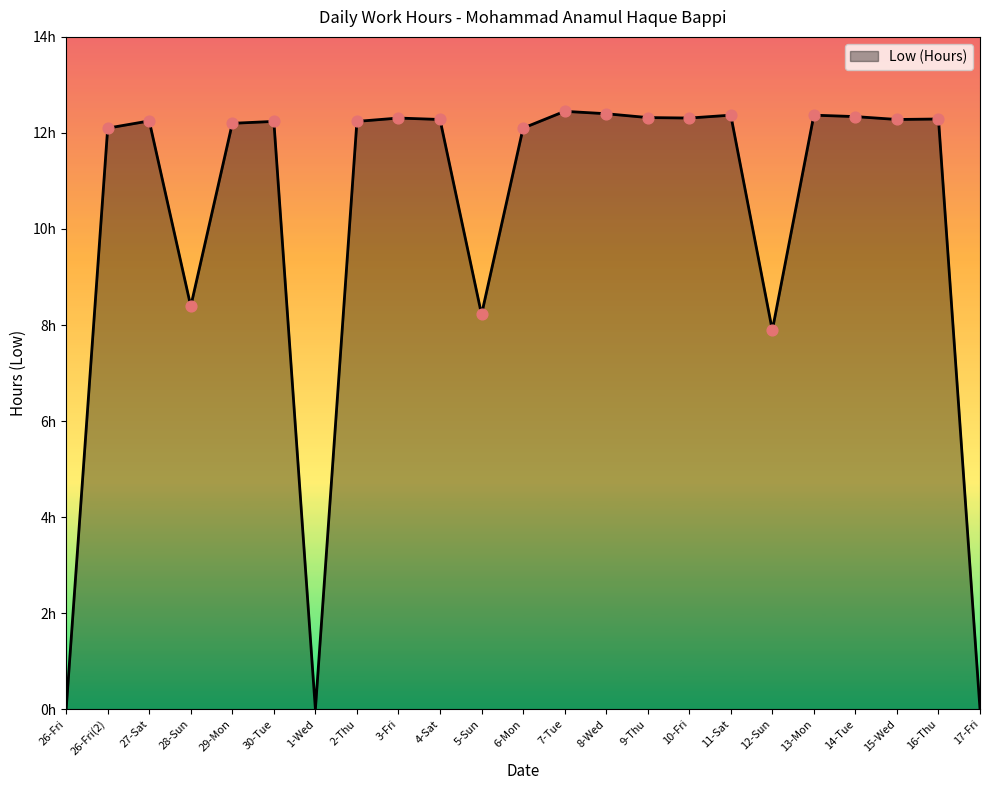

What is the ratio of the value at 8-Wed to the value at 4-Sat?

1.0